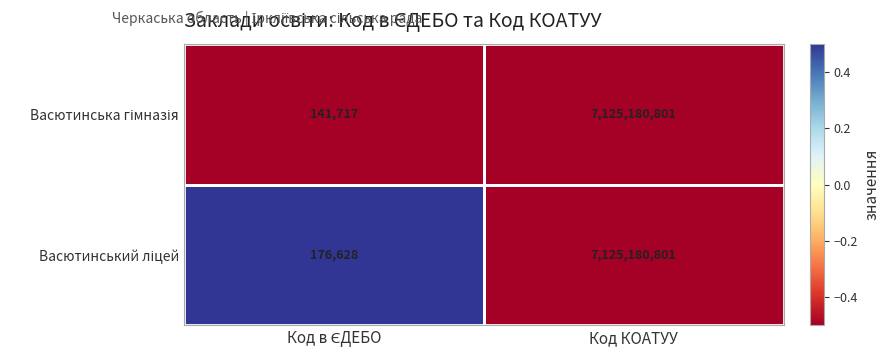

How many series are shown in this chart?

2